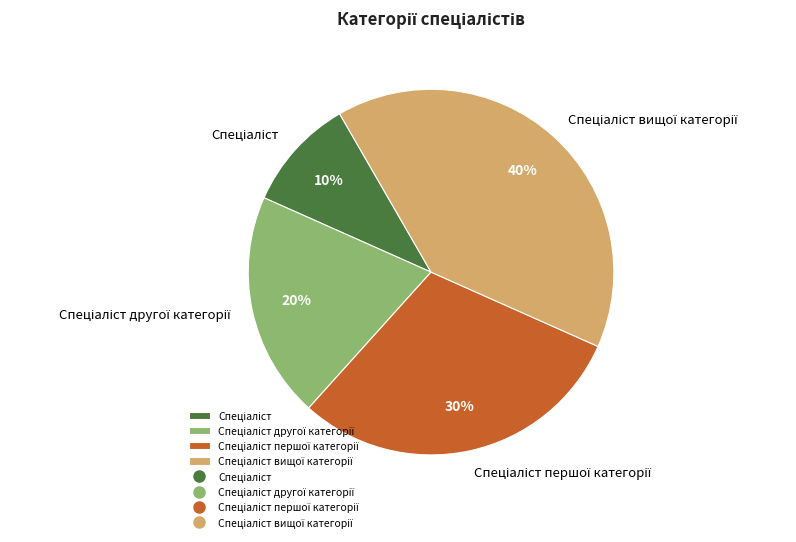

Is there a majority slice in this chart?

No